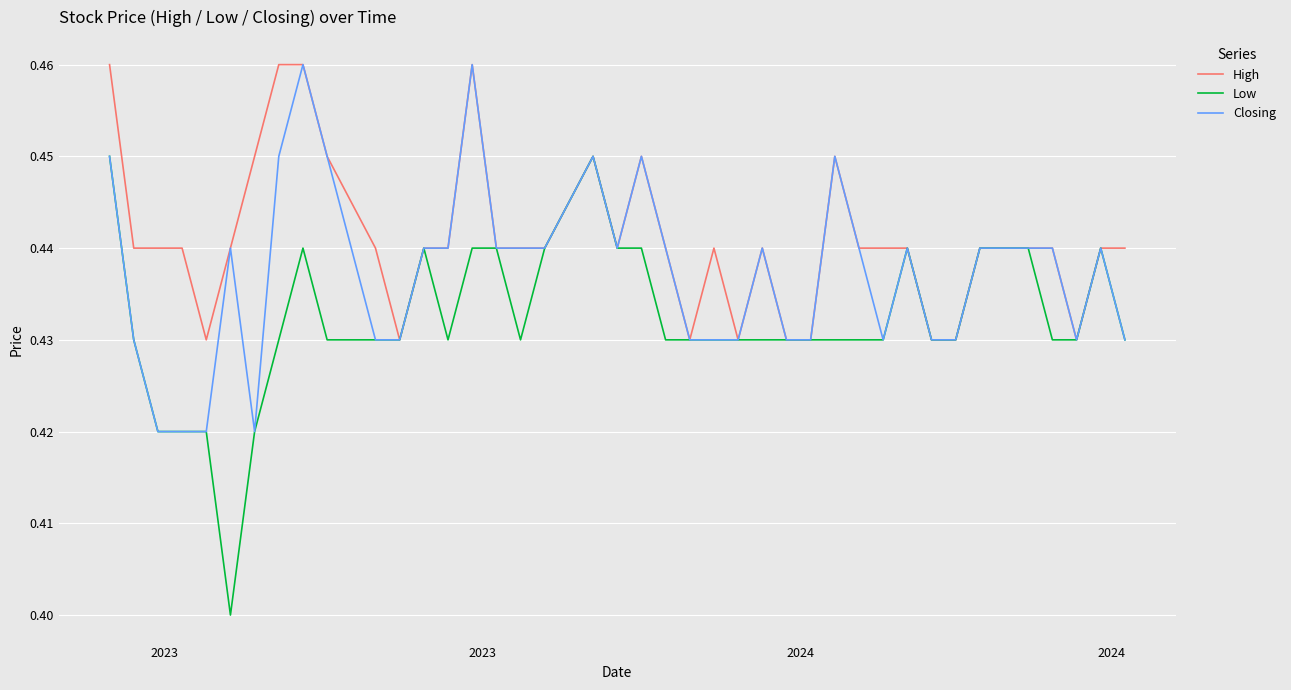

List the series in order of their overall mean, lowest first.

Low, Closing, High